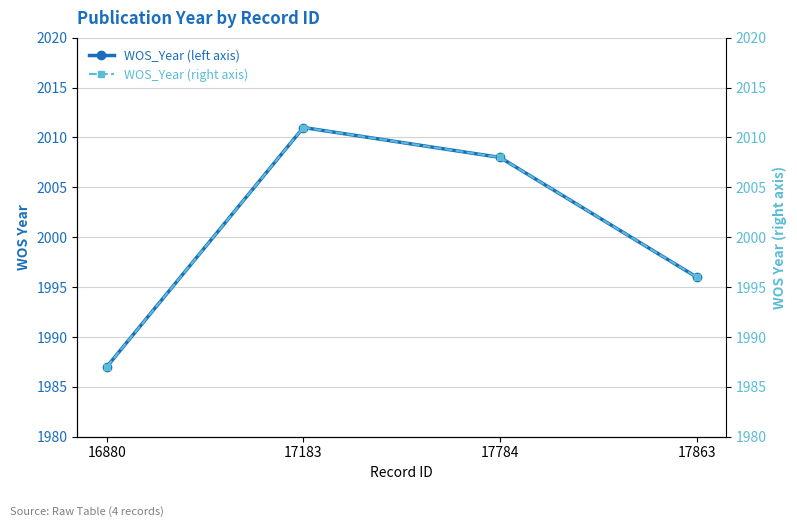

Reading right to left, what are all the values shown in this chart?

WOS_Year: 17863=1996	17784=2008	17183=2011	16880=1987
WOS_Year (right axis): 17863=1996	17784=2008	17183=2011	16880=1987